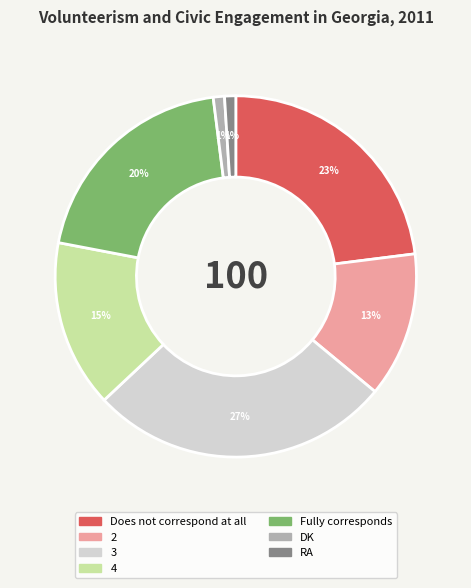

Which category has the biggest portion of the pie?

3